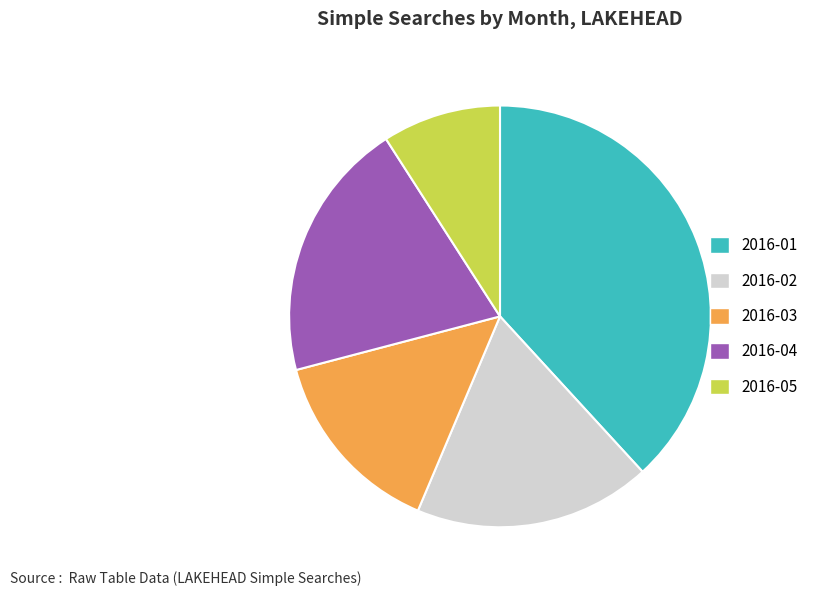

Do 2016-02 and 2016-05 together represent more than half of the pie?

No